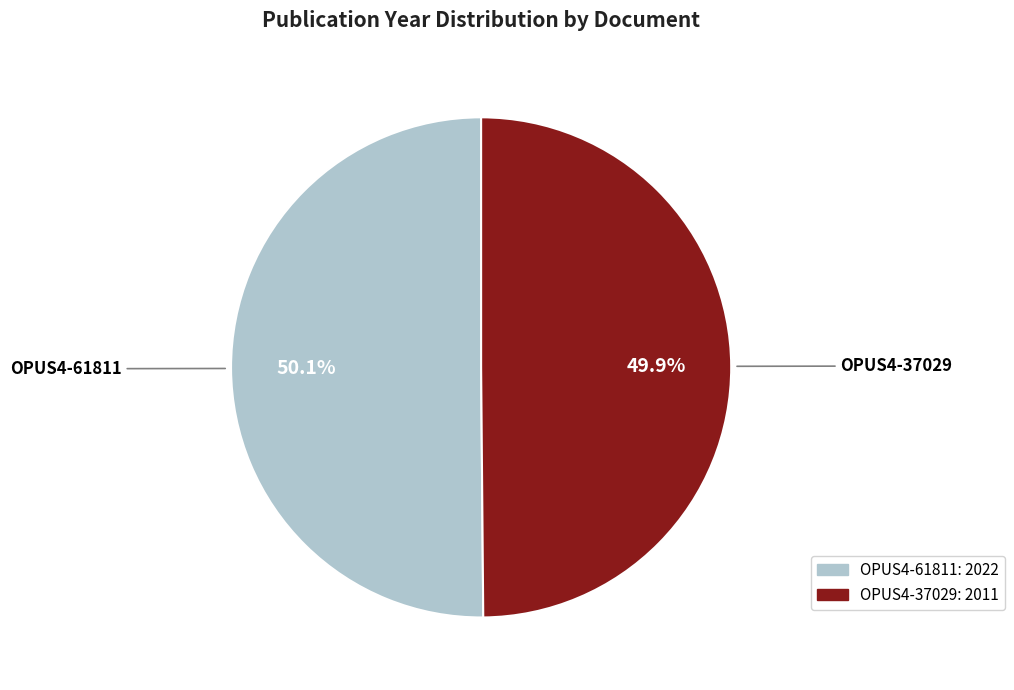

The OPUS4-61811 slice represents 50% of the pie. True or false?

True